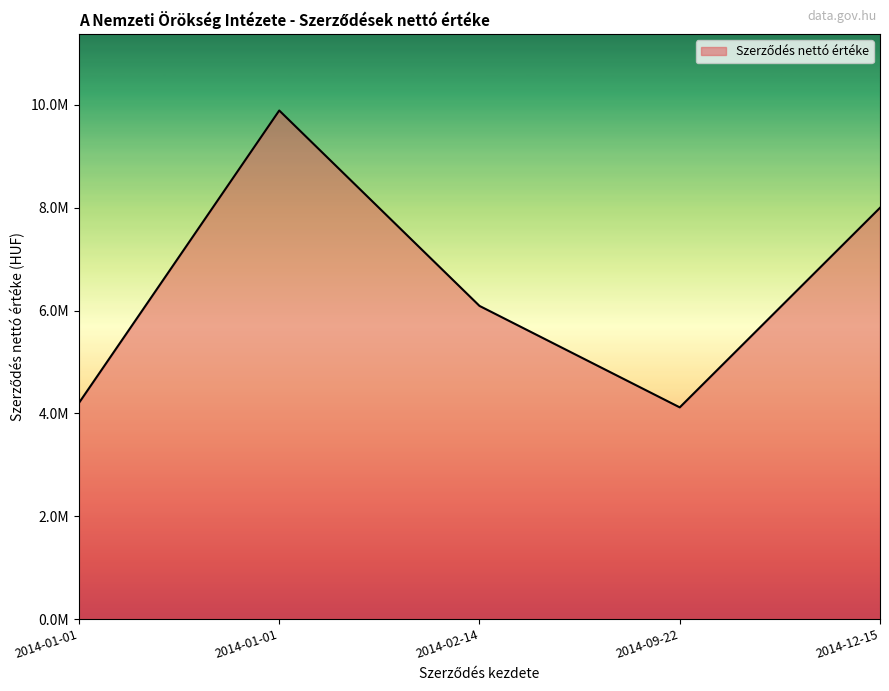

Rank the categories by value from lowest to highest.

2014-09-22, 2014-01-01, 2014-02-14, 2014-12-15, 2014-01-01